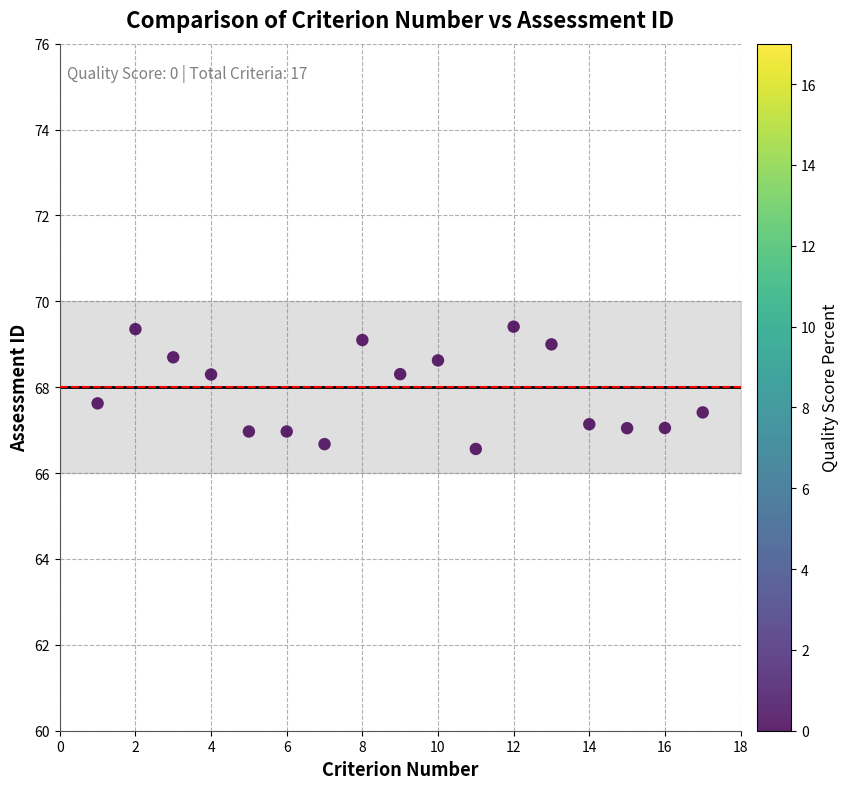

What is the range of X values (max minus min)?

16.0